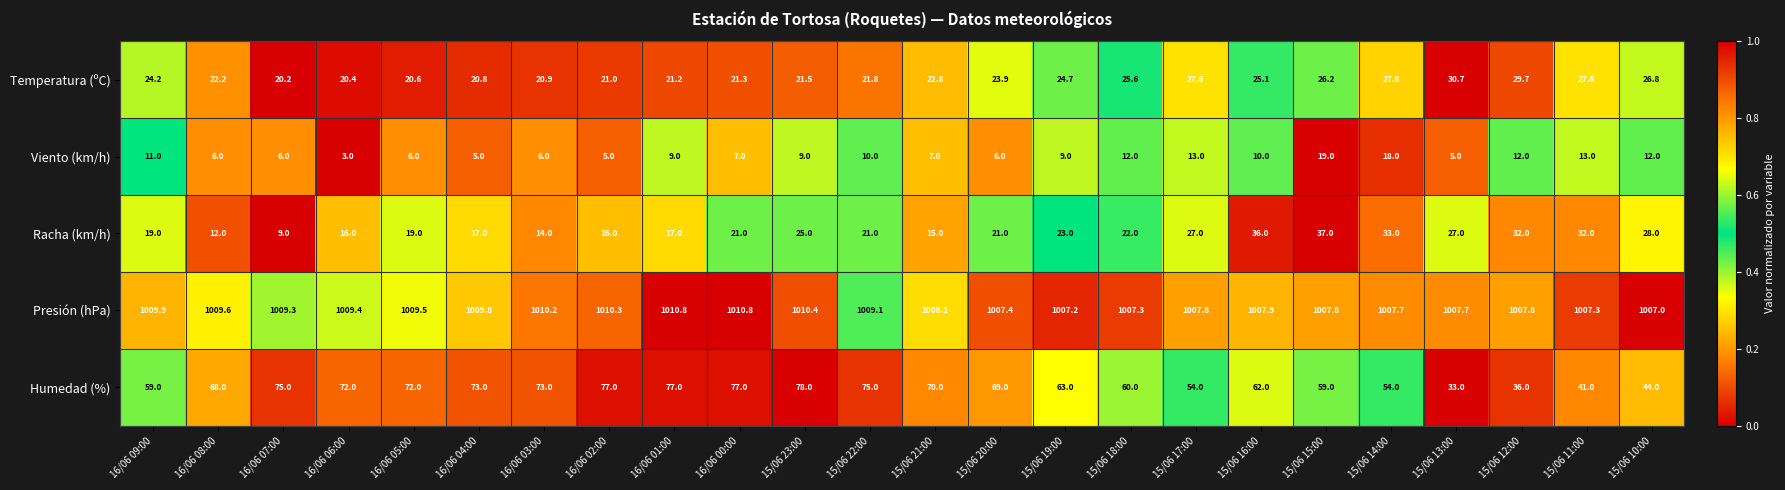

True or false: Racha (km/h) has a value of 29.9 at 16/06 01:00.

False